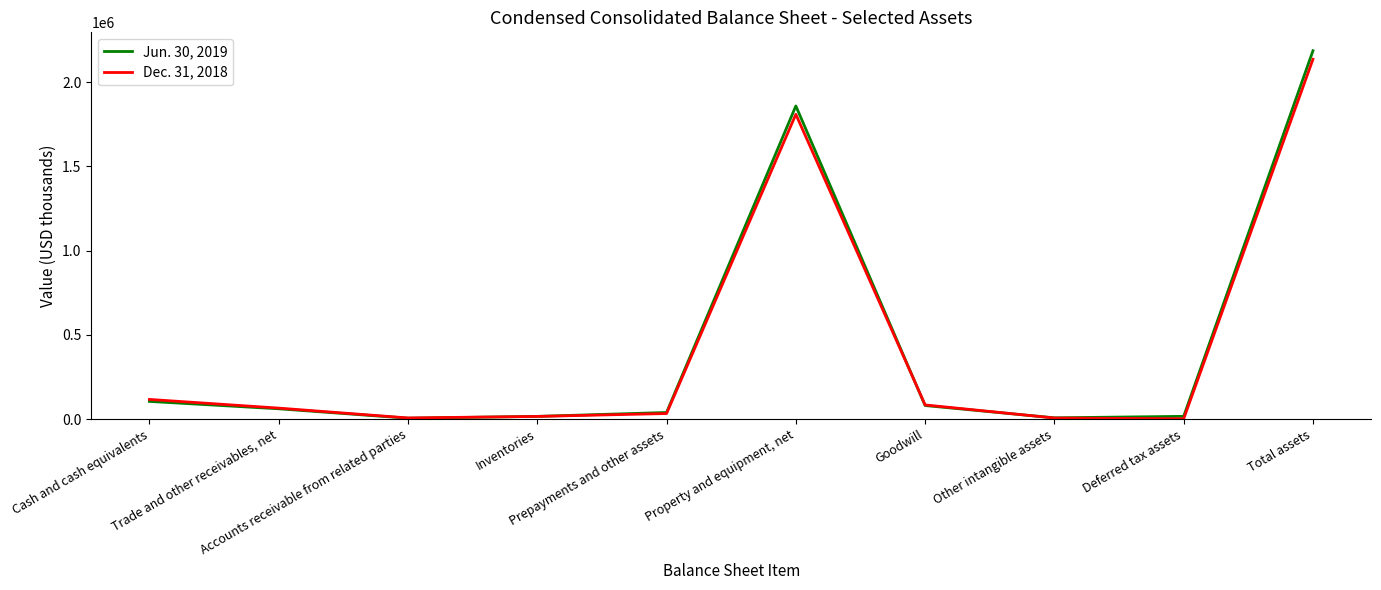

What is the maximum value shown in the chart?

2185681